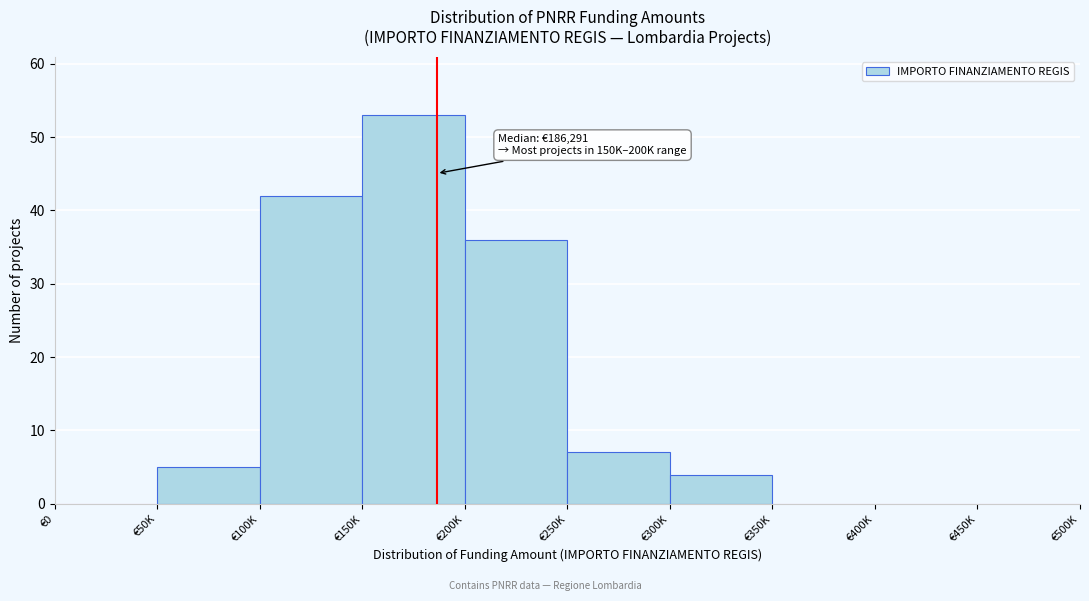

Reading right to left, what are all the values shown in this chart?

€450K=0	€400K=0	€350K=0	€300K=4	€250K=7	€200K=36	€150K=53	€100K=42	€50K=5	€0=0